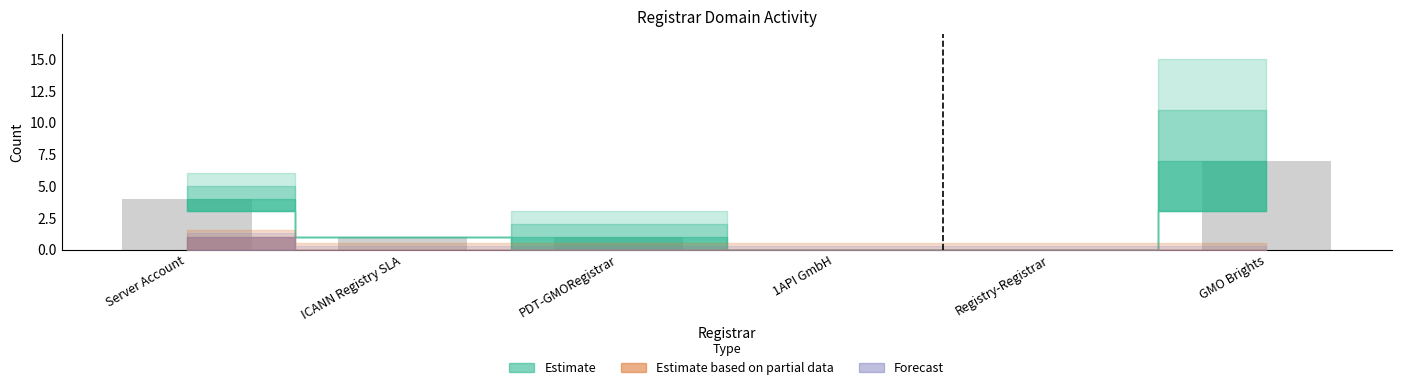

Reading left to right, list all the values displayed in this chart.

Server Account=4	ICANN Registry SLA=1	PDT-GMORegistrar=1	1API GmbH=0	Registry-Registrar=0	GMO Brights=7